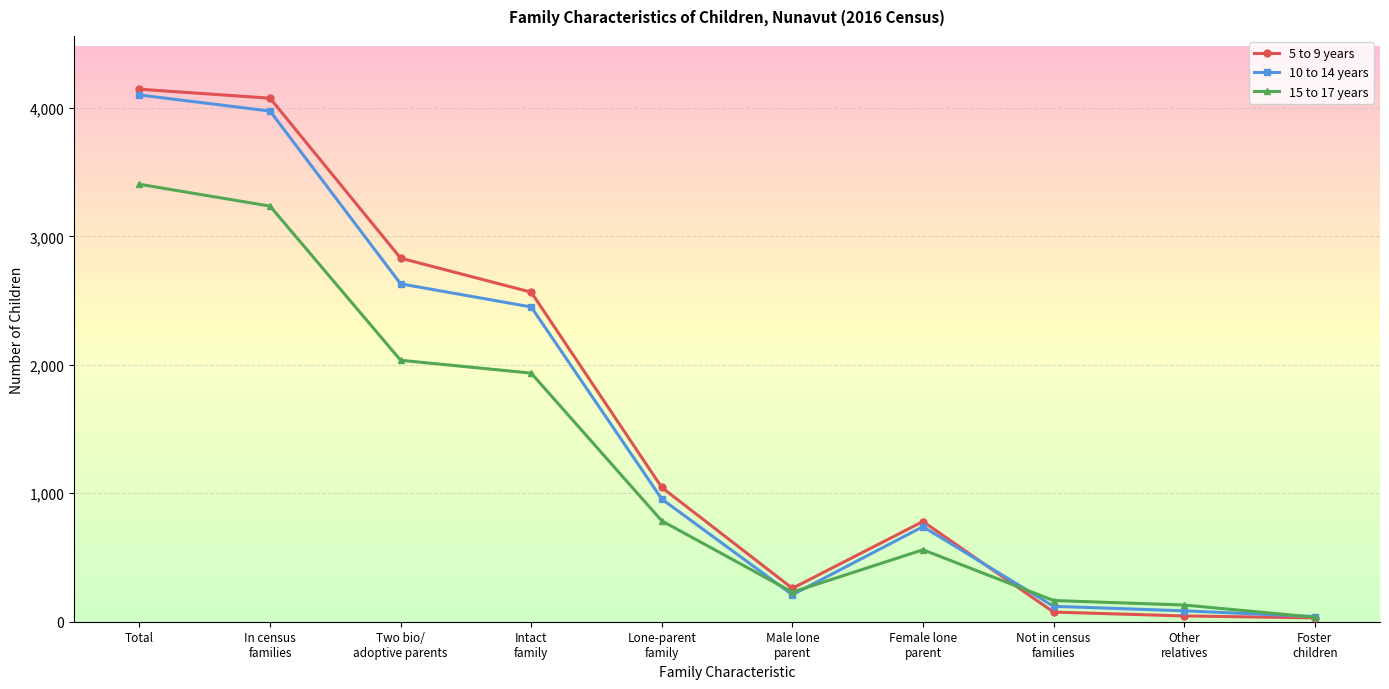

The value of 5 to 9 years at Lone-parent
family is 669. True or false?

False